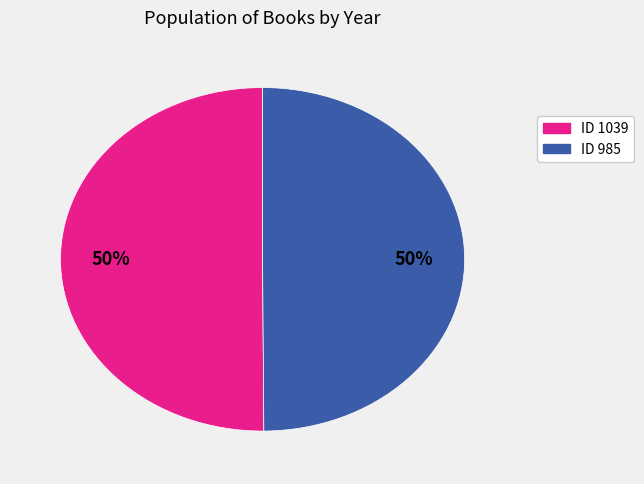

To the nearest percent, what is the average slice percentage?

50%